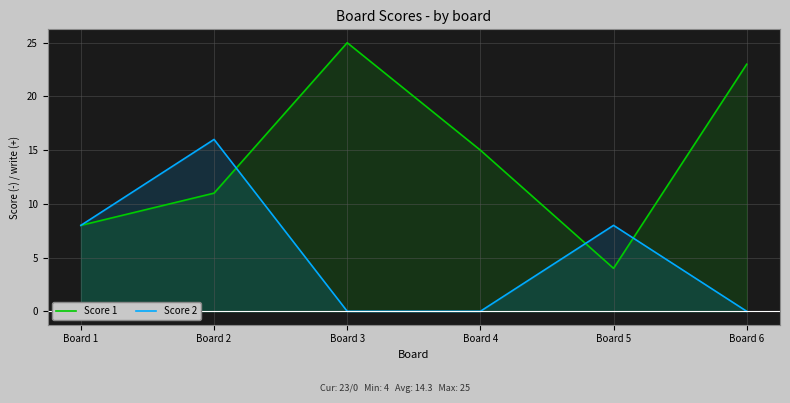

What is the difference between the maximum and second lowest values in the Score 2 series?

16